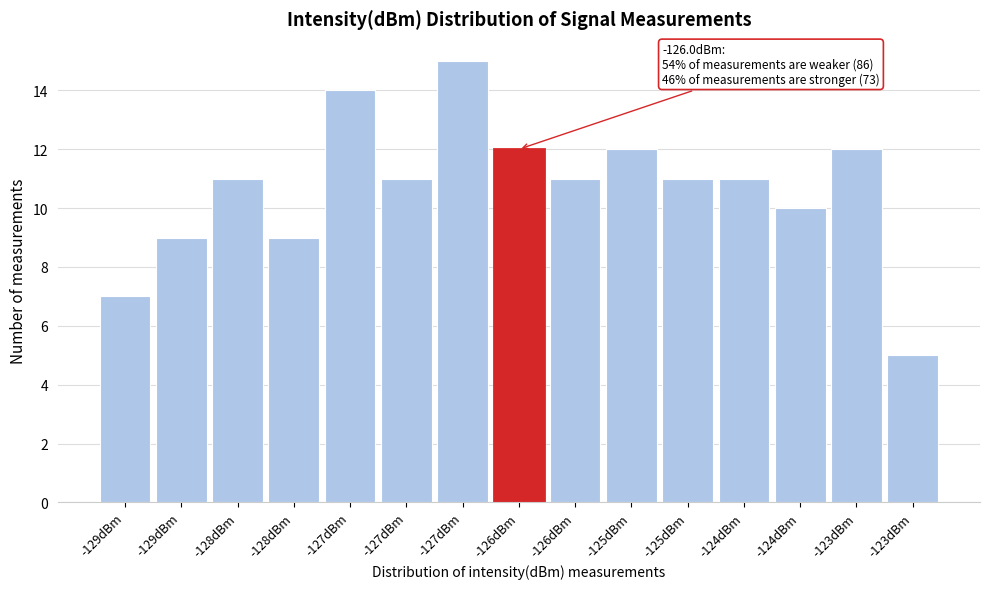

Does the chart contain any negative values?

No